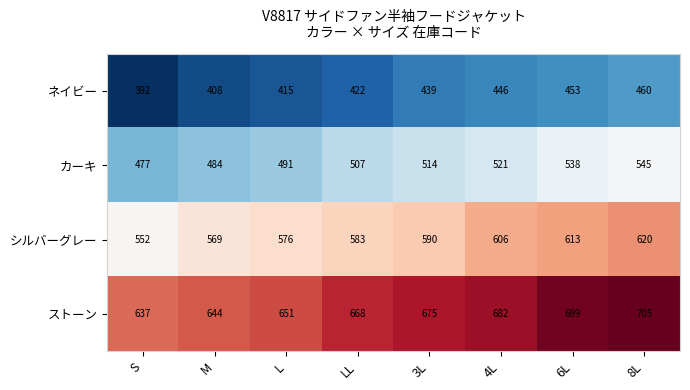

What is the average value of the ネイビー series?

429